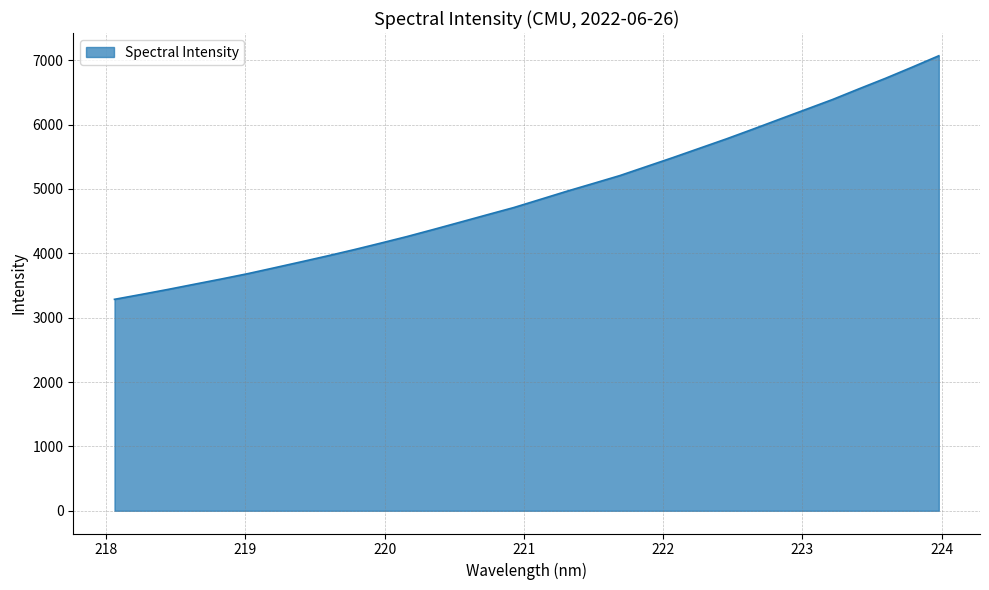

What is the difference between the maximum and minimum values?

3783.8